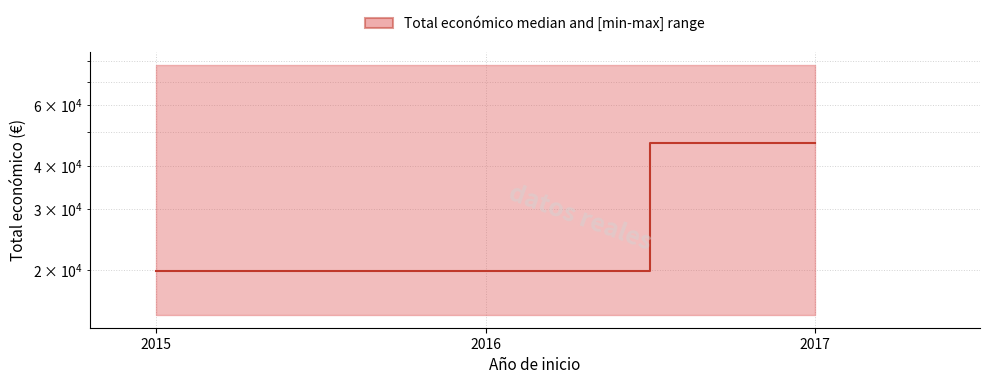

List the labels in order of value, largest first.

2017, 2015, 2016